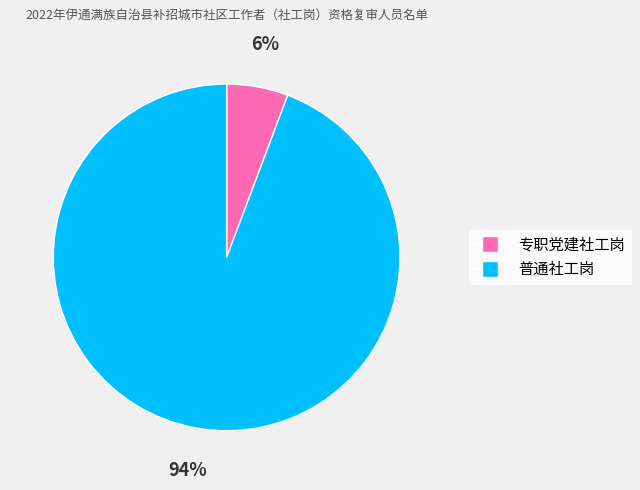

Between 专职党建社工岗 and 普通社工岗, which is larger?

普通社工岗